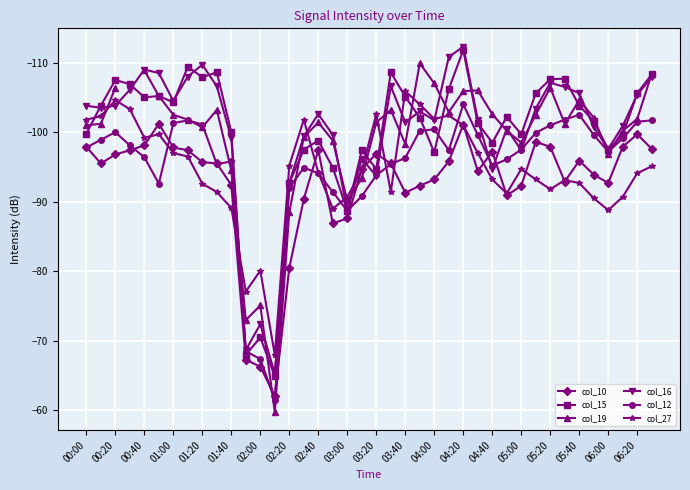

True or false: col_12 has a value of -52.0 at 01:40.

False